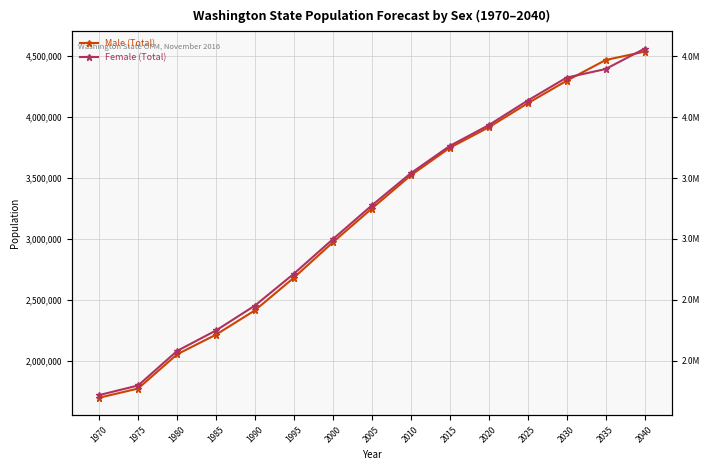

What are all the series names shown in the legend?

Male (Total), Female (Total)